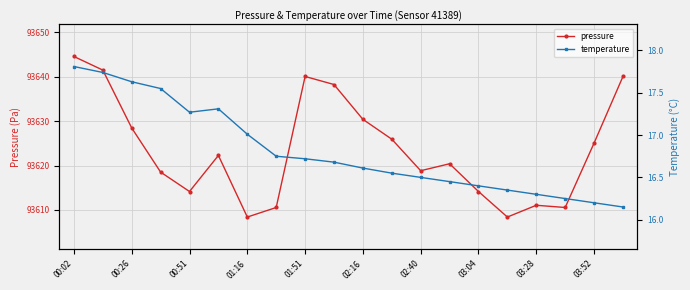

Reading left to right, what are all the values shown in this chart?

pressure: 93644.6	93641.5	93628.5	93618.5	93614.2	93622.3	93608.4	93610.6	93640.1	93638.2	93630.4	93625.9	93618.8	93620.4	93614.2	93608.4	93611.1	93610.6	93625.1	93640.1
temperature: 17.8	17.7	17.6	17.6	17.3	17.3	17.0	16.8	16.7	16.7	16.6	16.6	16.5	16.4	16.4	16.4	16.3	16.2	16.2	16.1